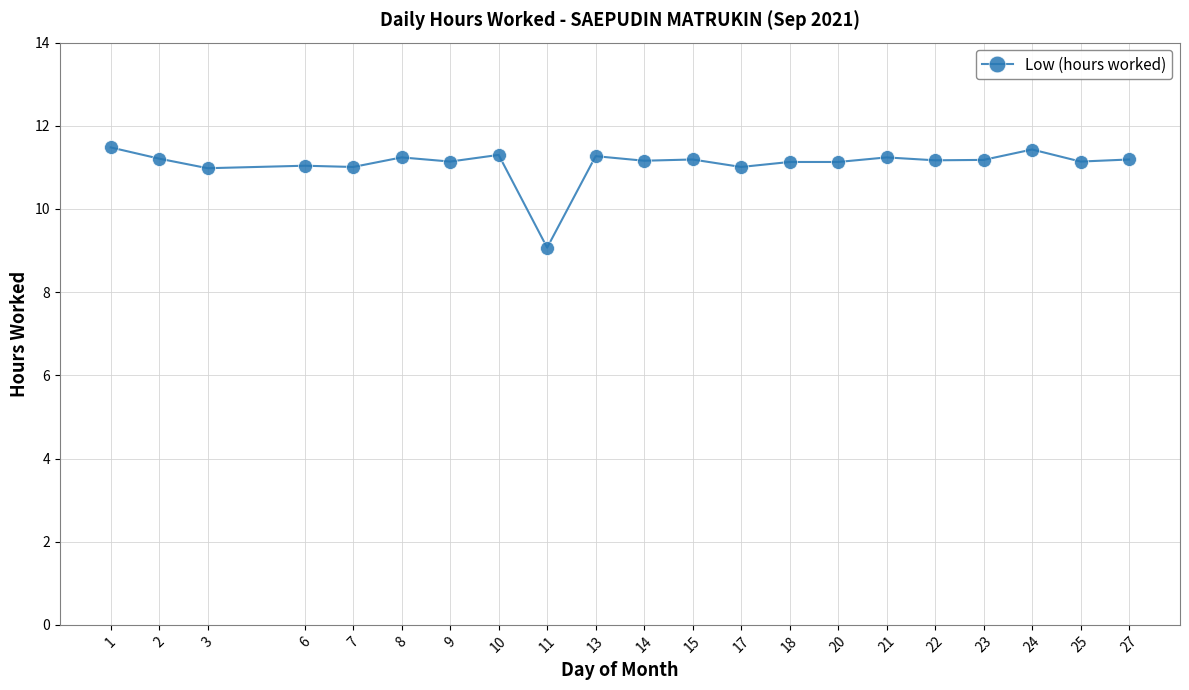

How many lines are shown in the chart?

1